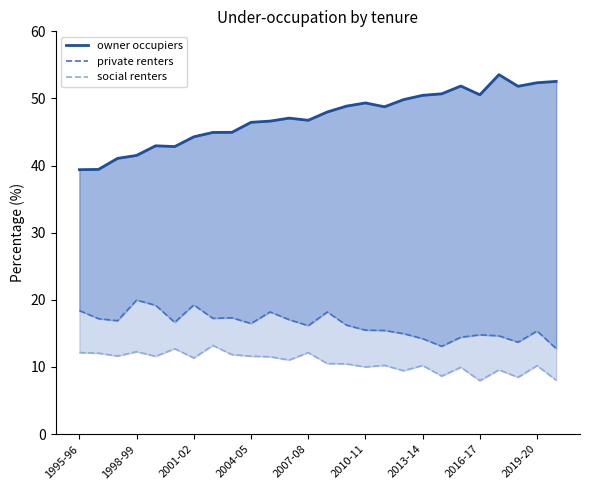

What position from the left is 13?

14